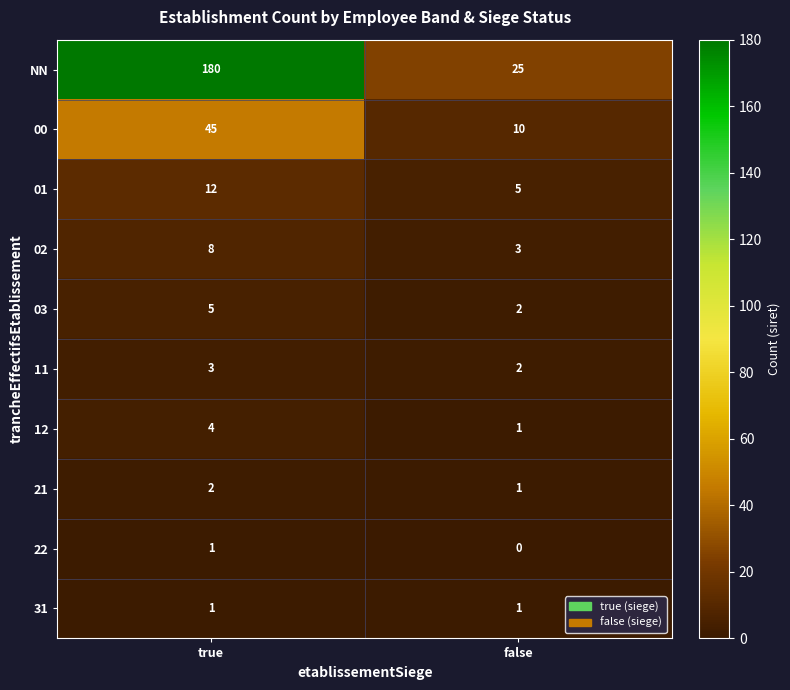

At which category is the sum across all series the highest?

true